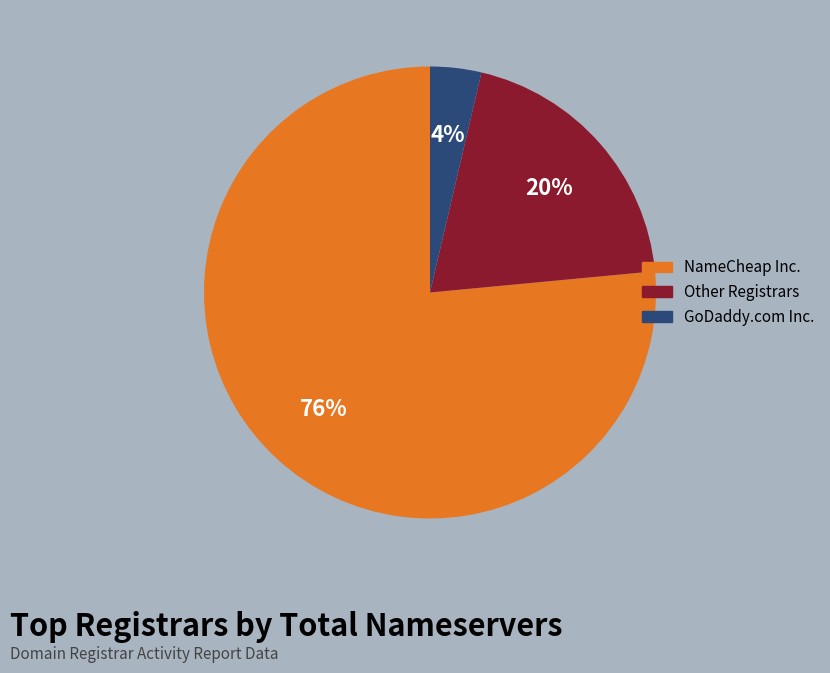

Which has a higher value, NameCheap Inc. or Other Registrars?

NameCheap Inc.